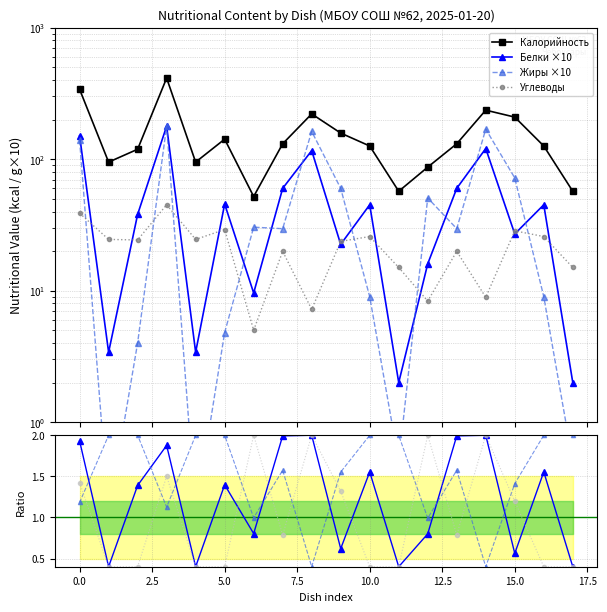

True or false: Белки and Жиры intersect in this chart.

True